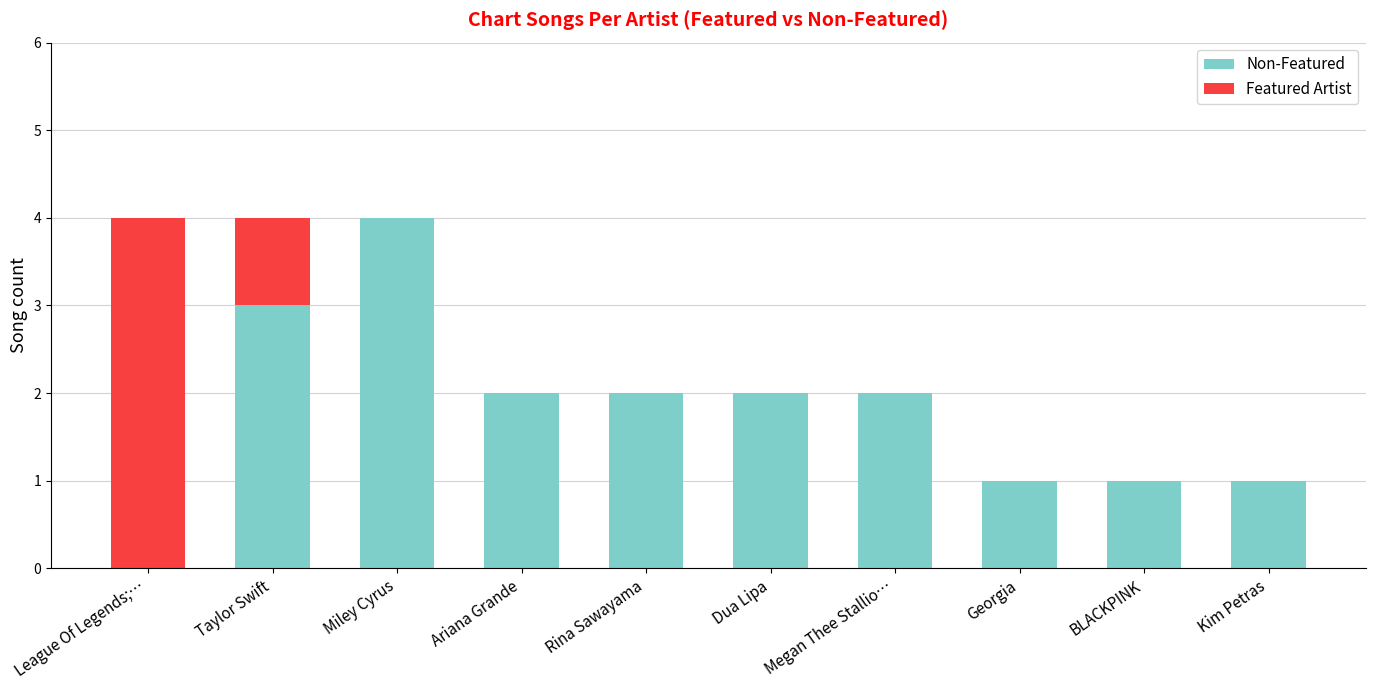

What is the sum of the Non-Featured values at Miley Cyrus and Rina Sawayama?

6